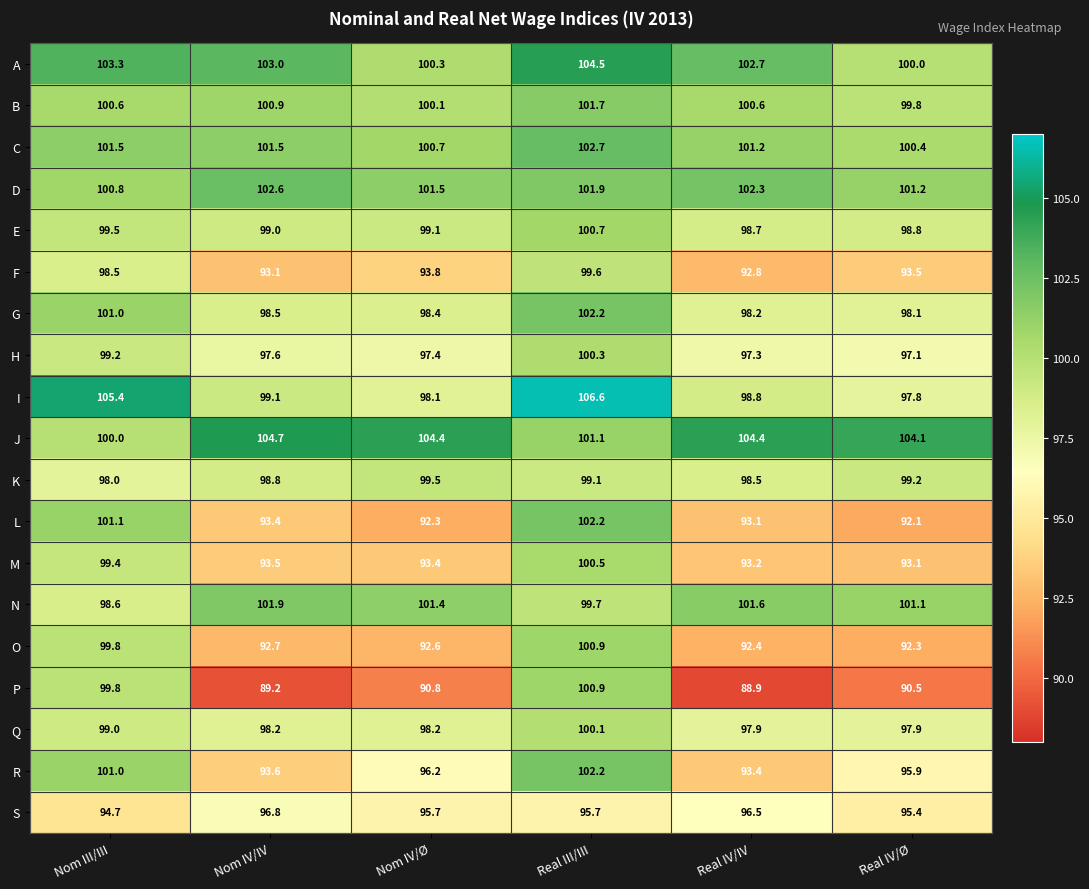

Which series has the largest total across all categories?

J